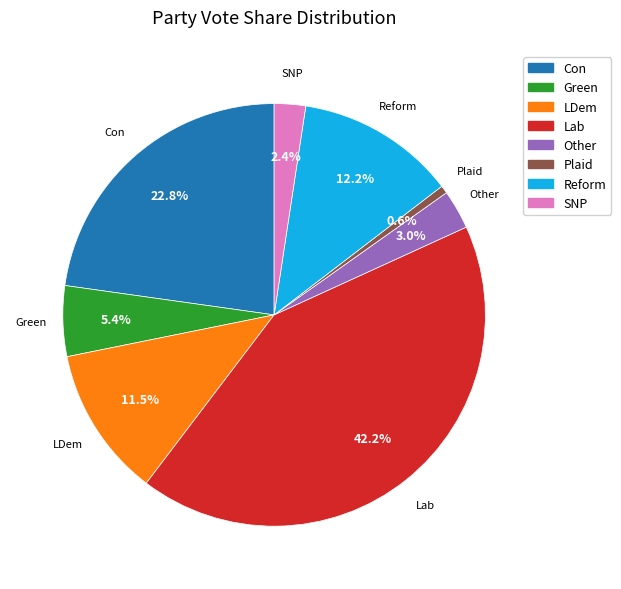

Rank the categories by value from highest to lowest.

Lab, Con, Reform, LDem, Green, Other, SNP, Plaid